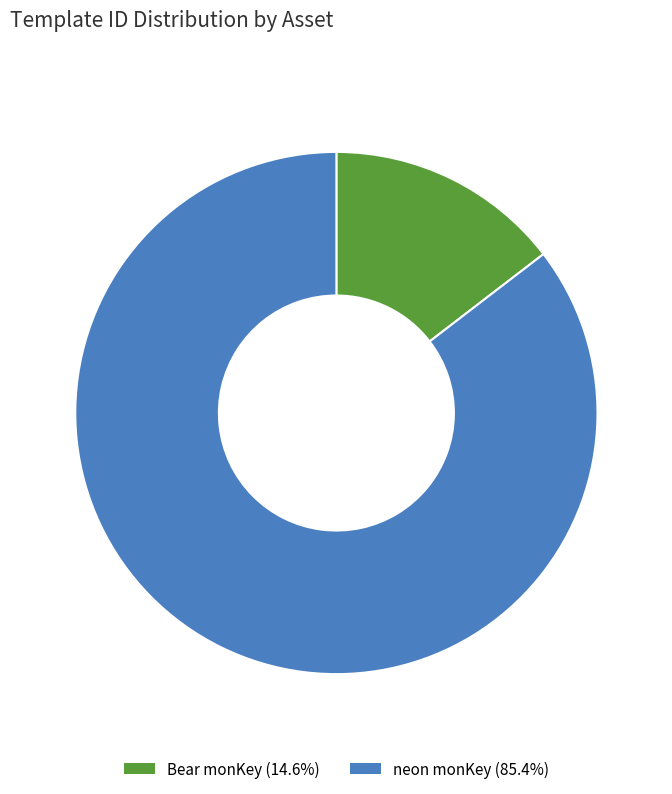

Is the sum of neon monKey and Bear monKey greater than half?

Yes